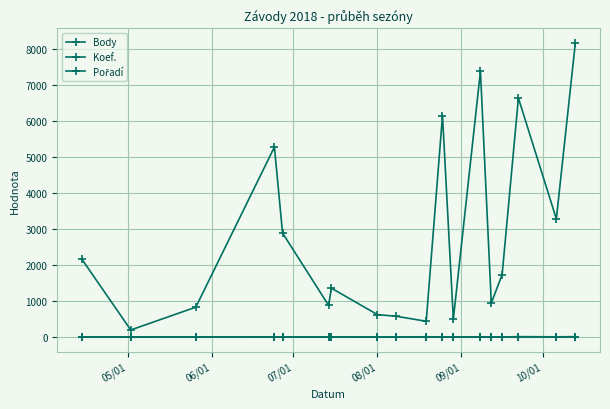

Is this an area chart (filled region under the line)?

No